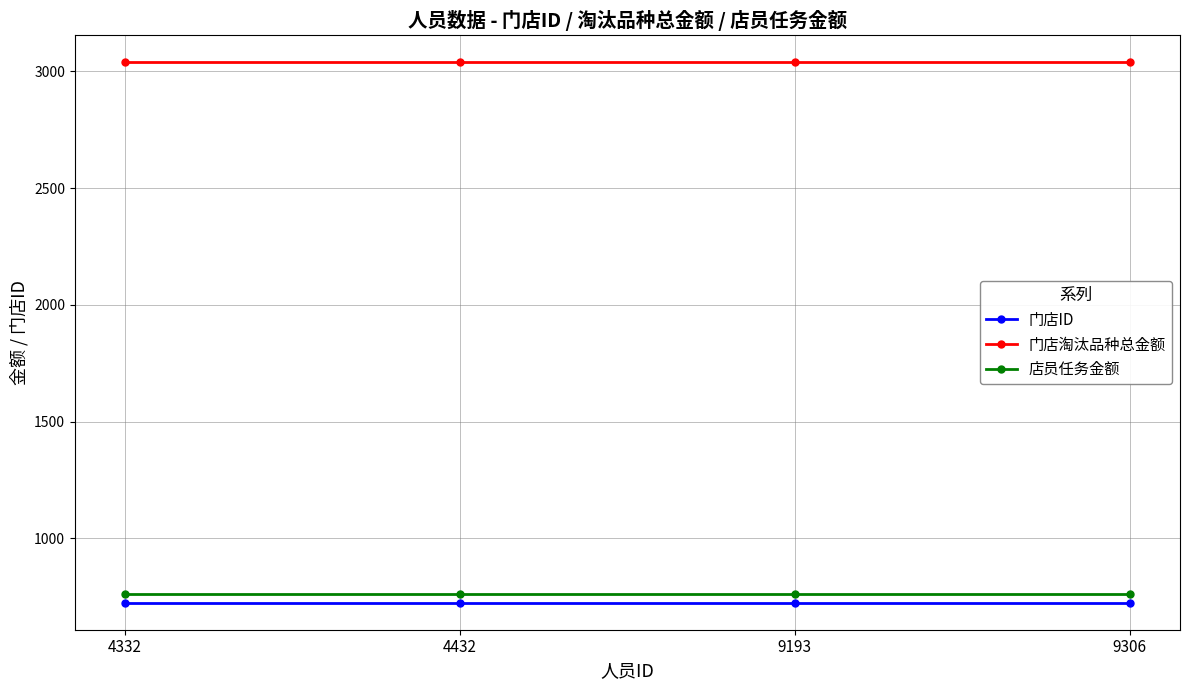

What is the maximum value shown in the chart?

3038.0